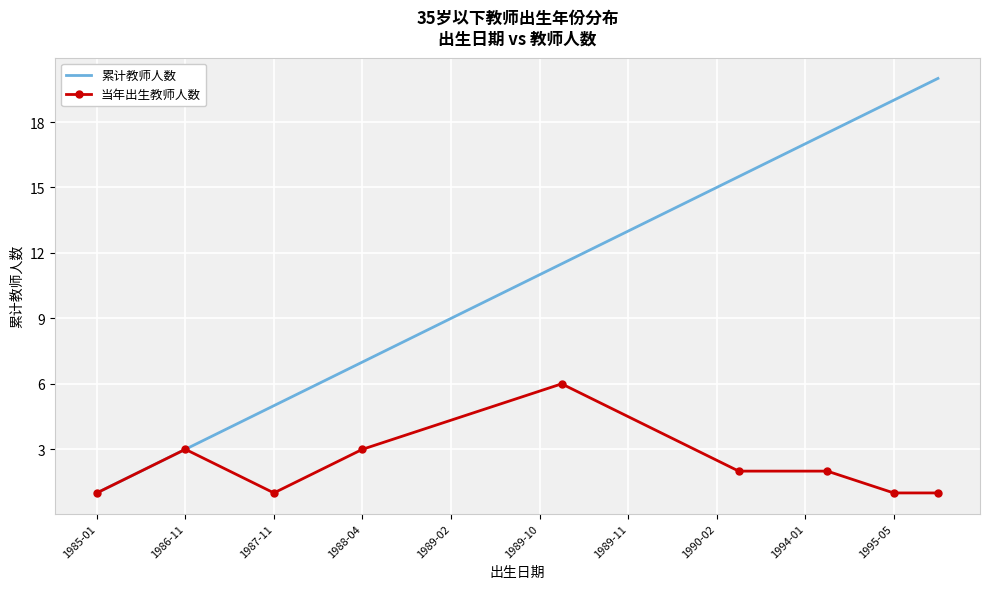

What is the label of the 20th point from the right?

1985-01